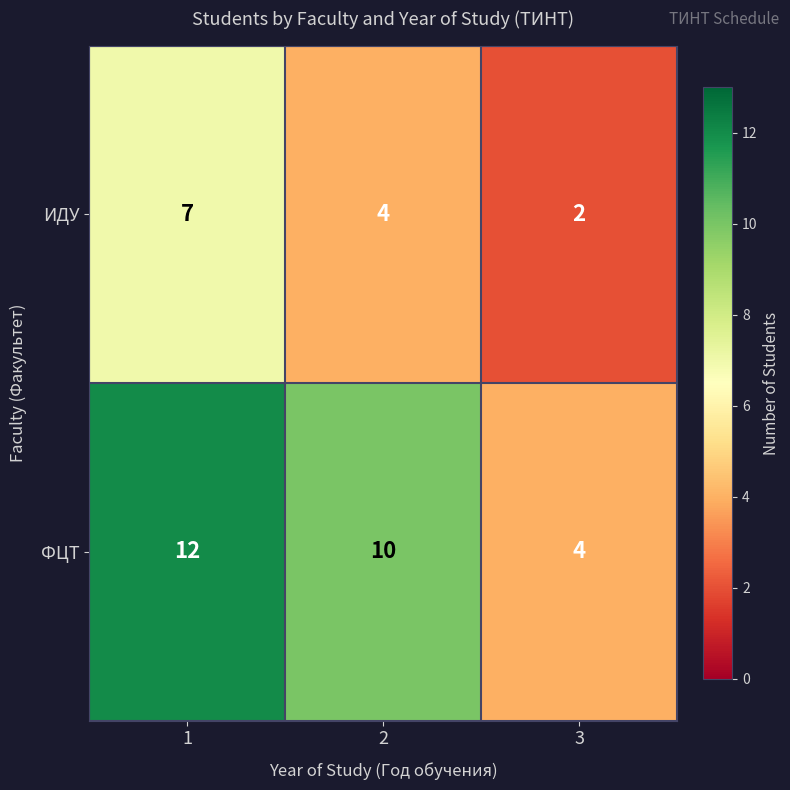

Count the number of categories in the chart.

3